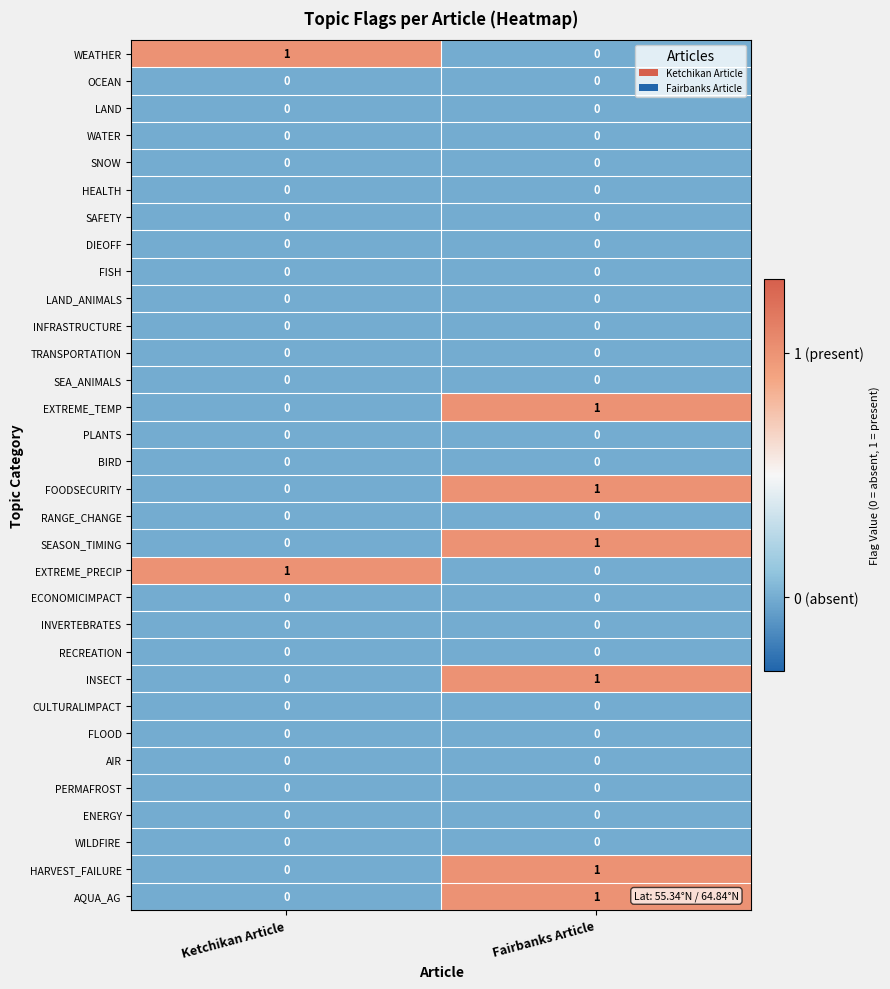

The INSECT series shows 0 at Ketchikan Article. True or false?

True